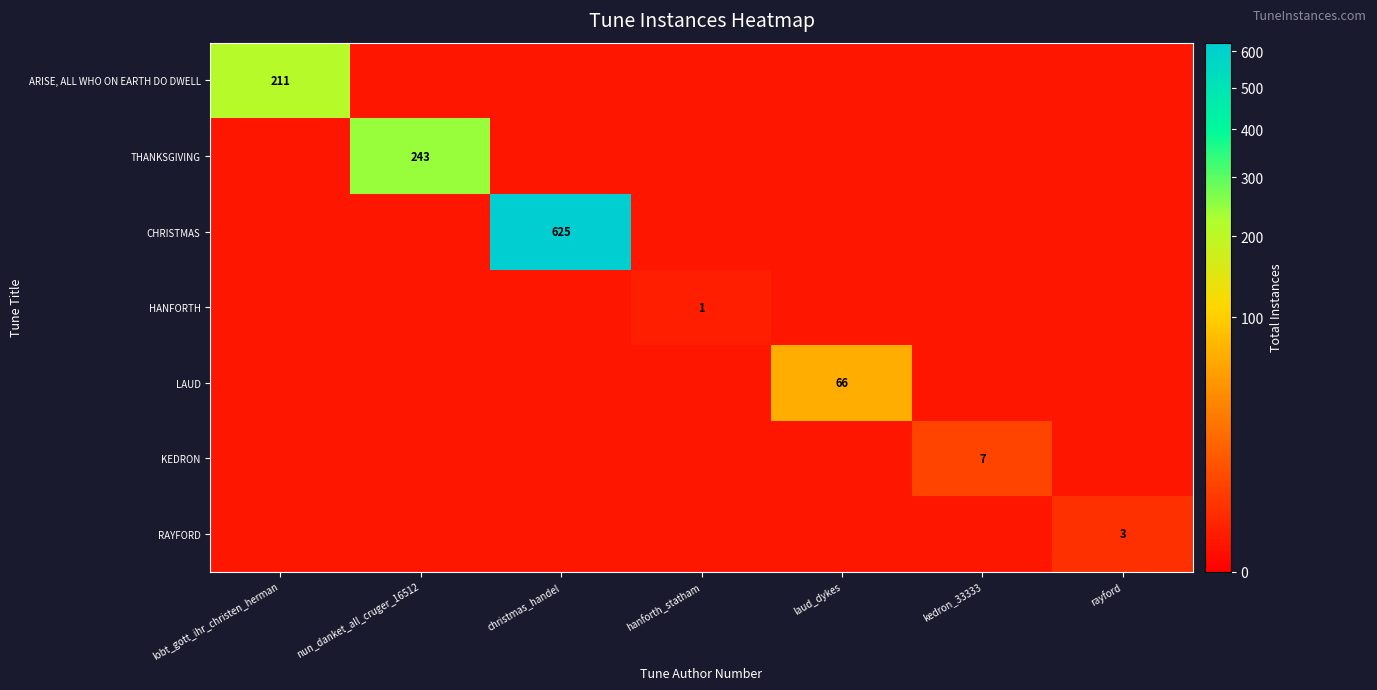

Is it true that ARISE, ALL WHO ON EARTH DO DWELL equals 328.5 at lobt_gott_ihr_christen_herman?

False